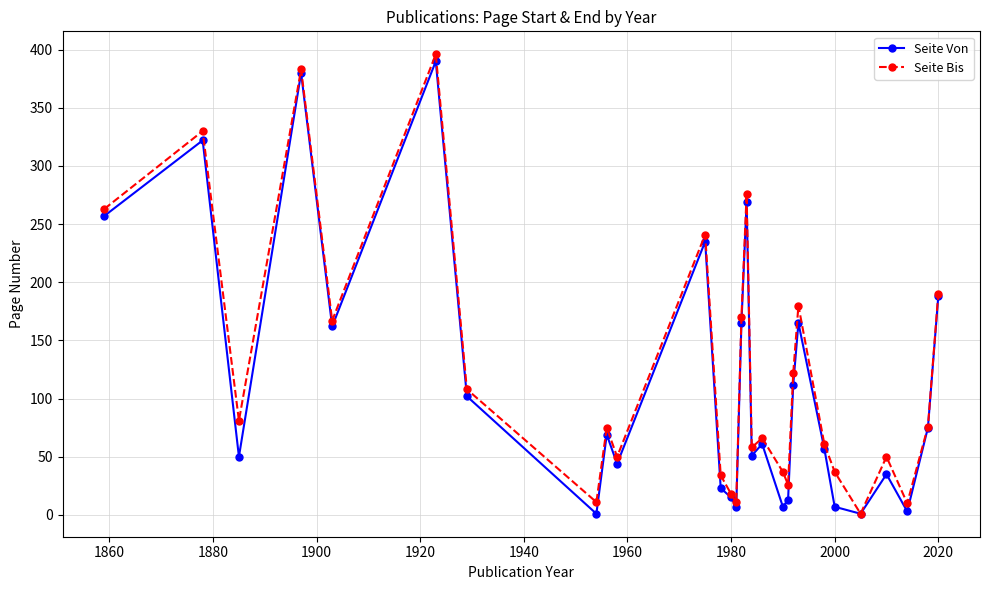

At how many categories does at least one series exceed 160?

10